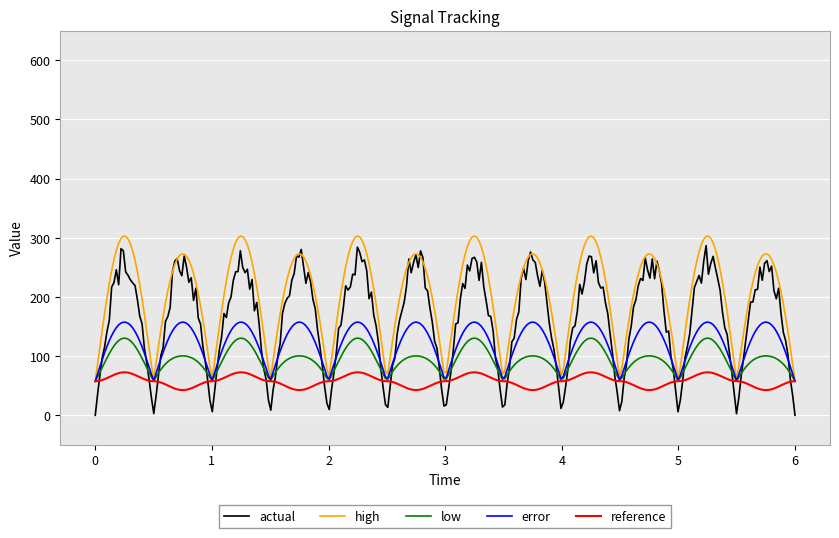

Is this an area chart (filled region under the line)?

No